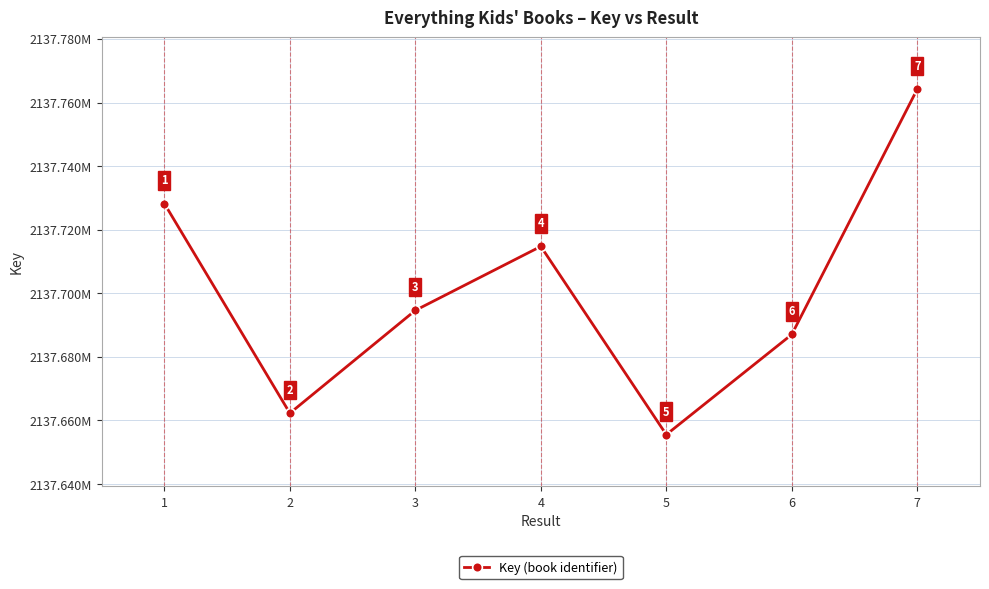

What is the sum of the values at 1 and 4?

4275442930